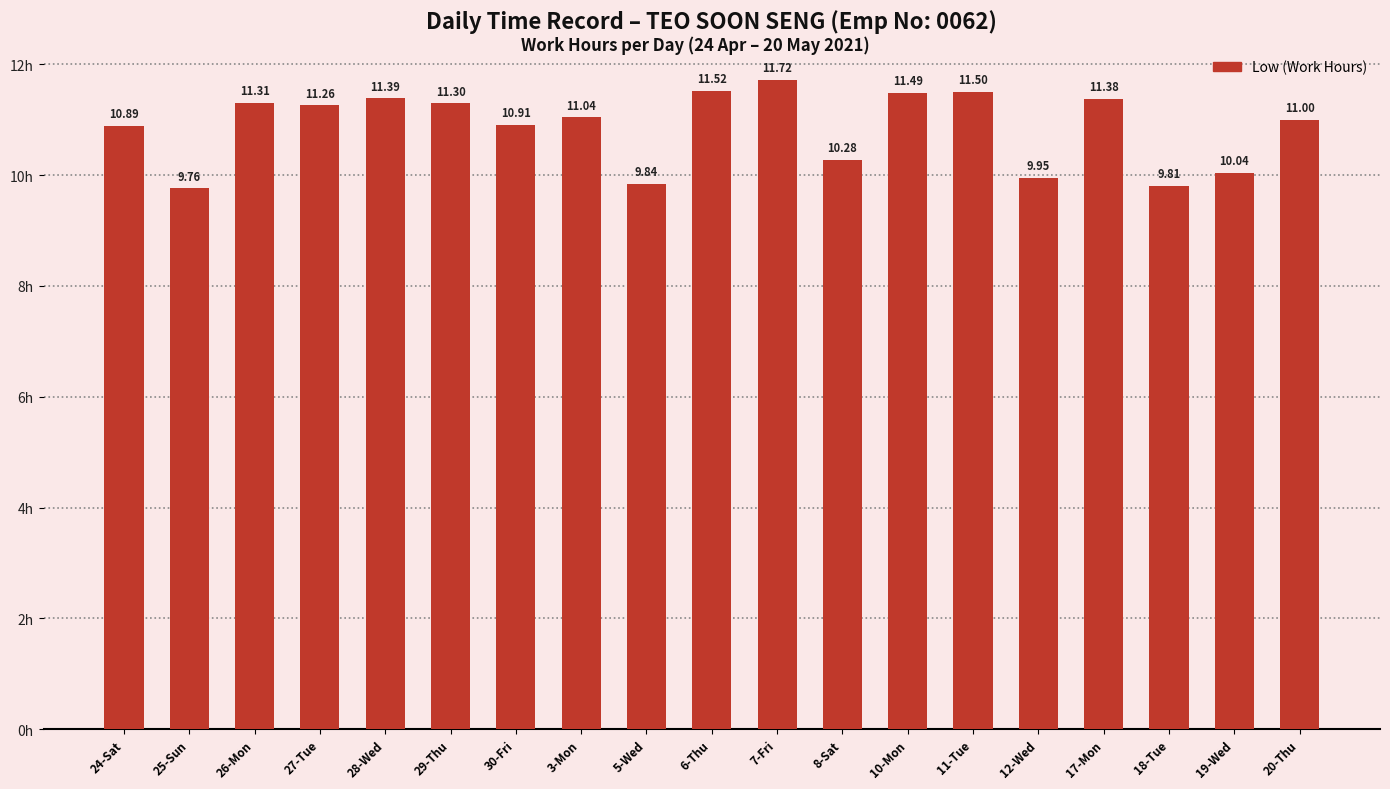

List the labels in order of value, largest first.

7-Fri, 6-Thu, 11-Tue, 10-Mon, 28-Wed, 17-Mon, 26-Mon, 29-Thu, 27-Tue, 3-Mon, 20-Thu, 30-Fri, 24-Sat, 8-Sat, 19-Wed, 12-Wed, 5-Wed, 18-Tue, 25-Sun